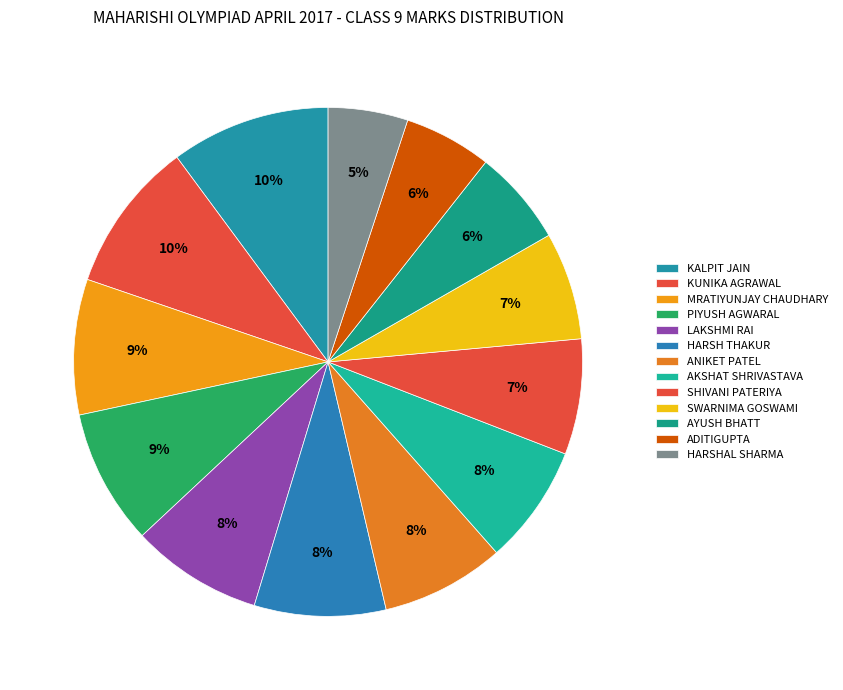

Count the number of slices in the pie.

13